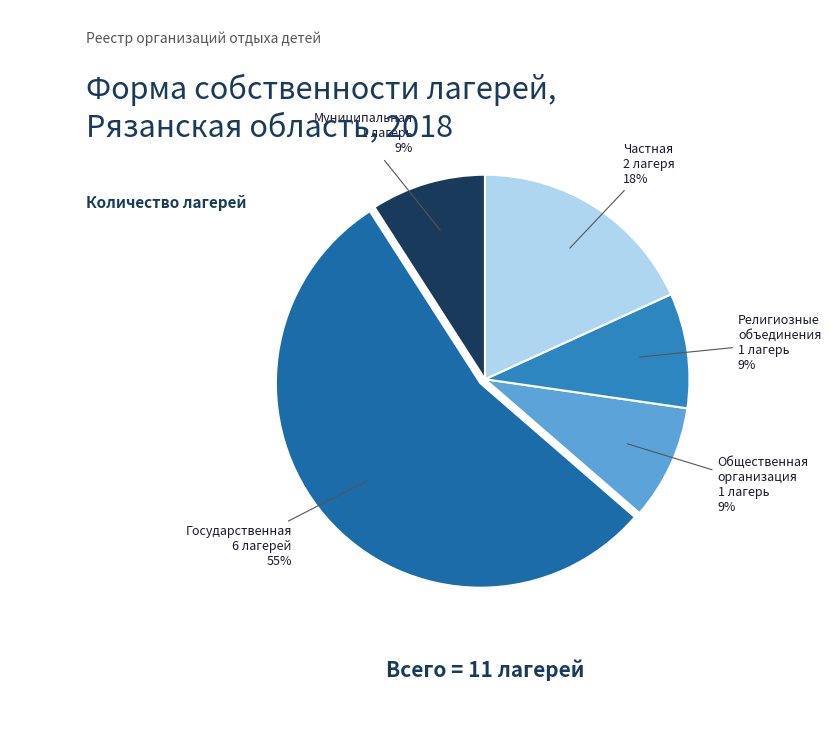

Is there a majority slice in this chart?

Yes